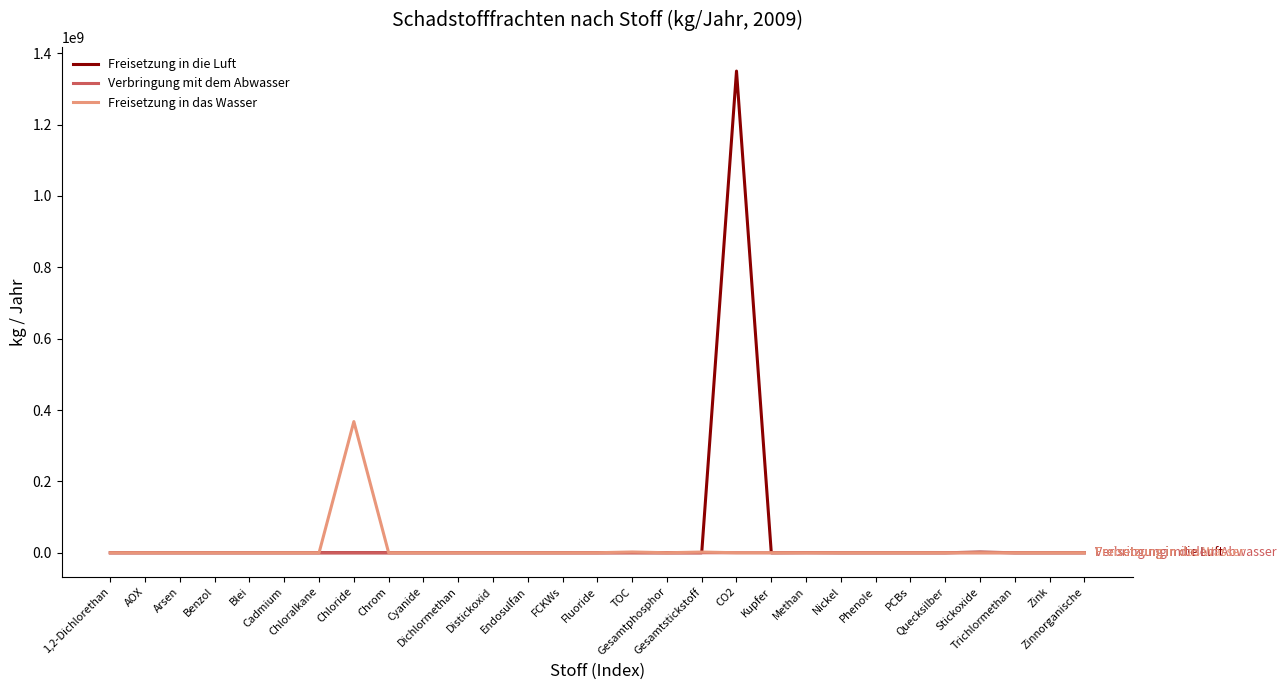

What is the maximum value shown in the chart?

1350000000